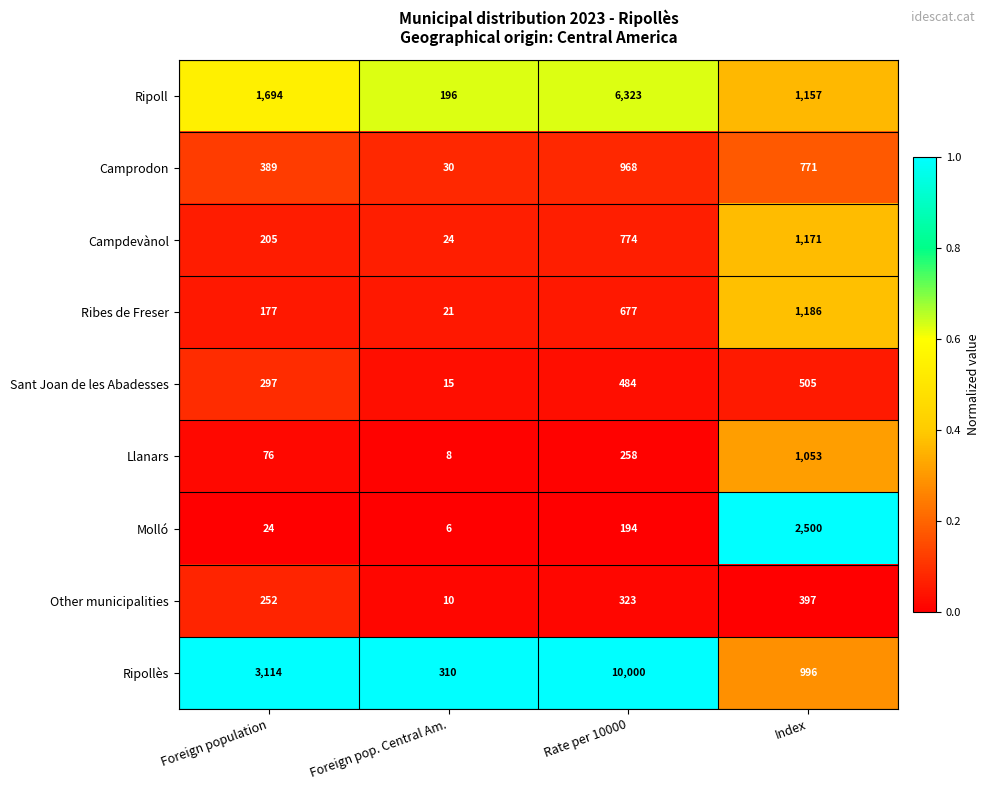

Where is Molló nearest to the value 1253?

Rate per 10000